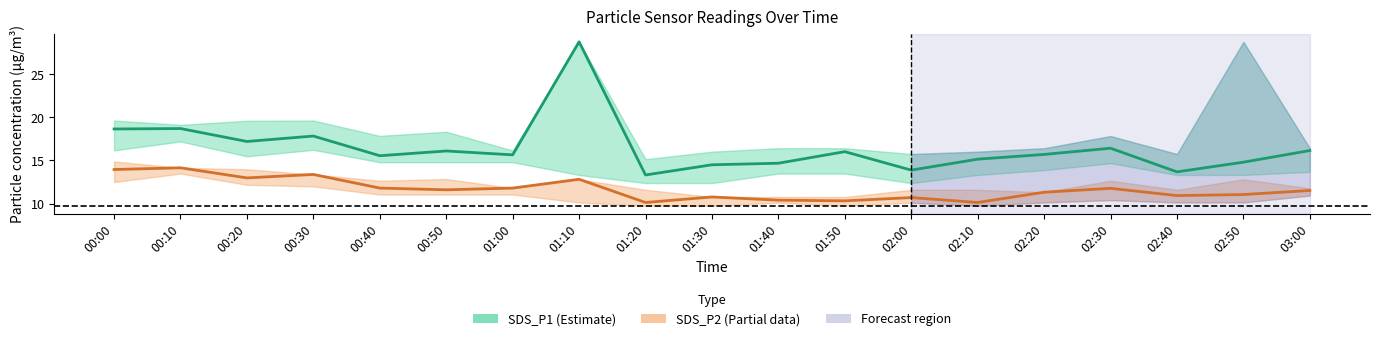

True or false: SDS_P1 (Estimate) and SDS_P2 (Partial) intersect in this chart.

False